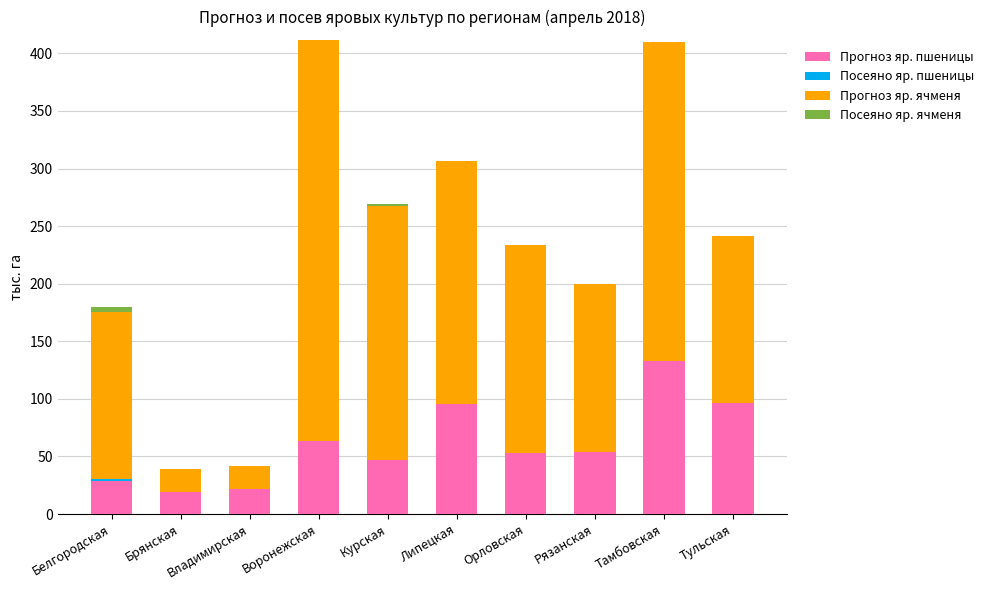

True or false: Прогноз яр. пшеницы has a value of 95.5 at Липецкая.

True